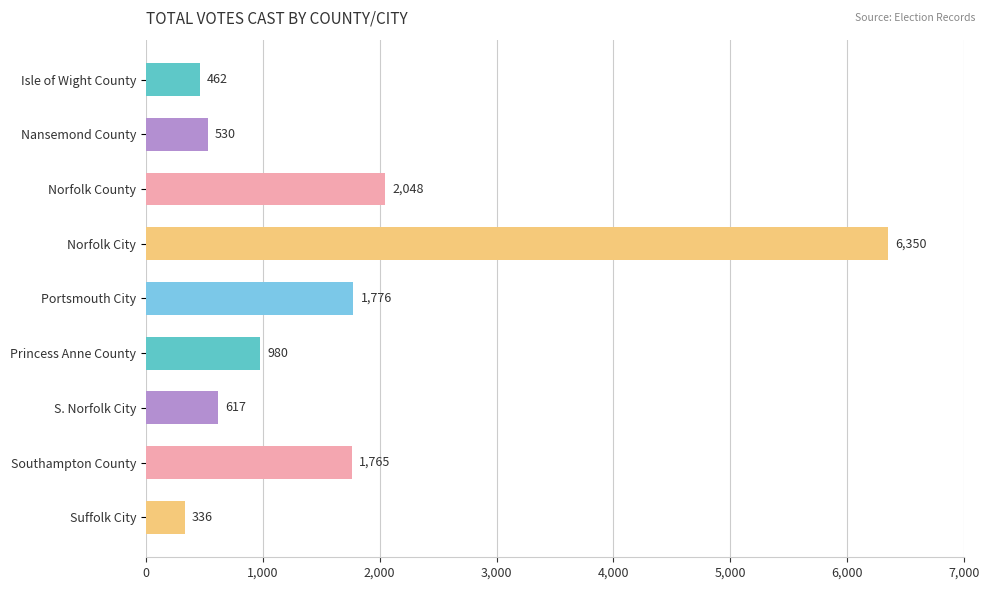

Where is the data nearest to the value 3343?

Norfolk County